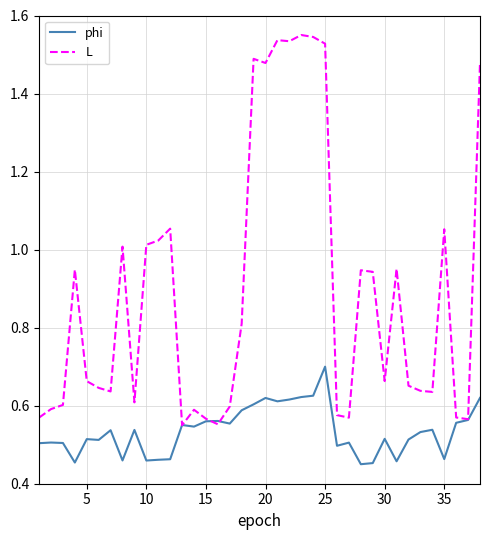

Which series has the widest spread of values?

L